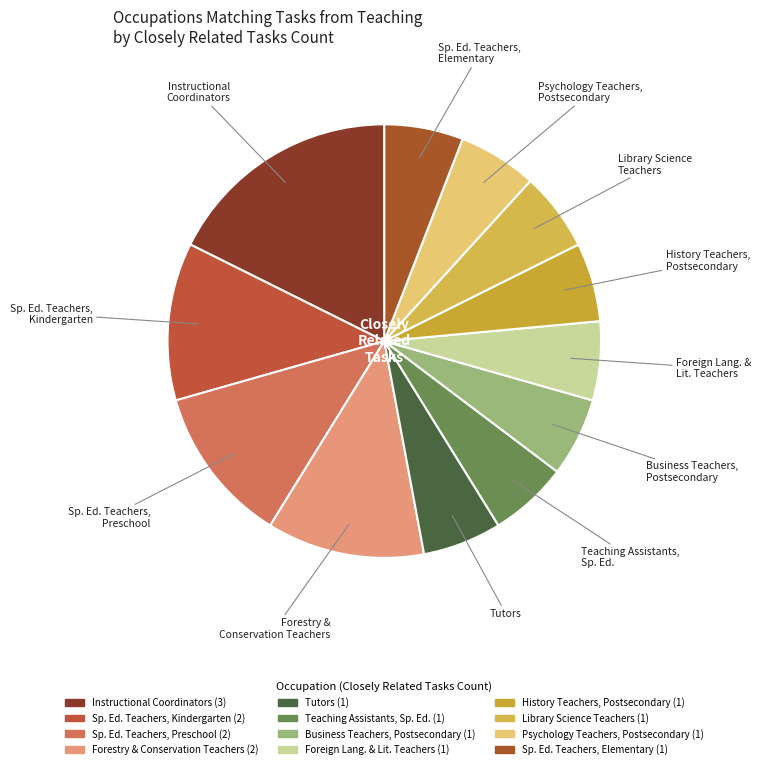

Is it true that Sp. Ed. Teachers, Elementary is 13% of the pie?

False